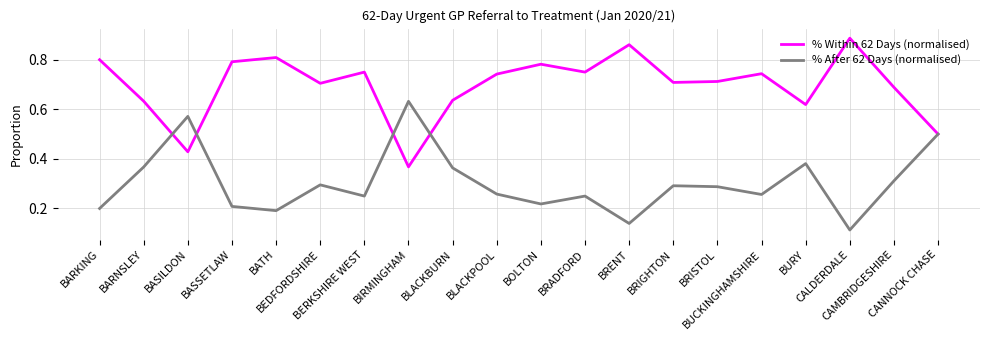

What are all the series names shown in the legend?

% Within 62 Days (normalised), % After 62 Days (normalised)